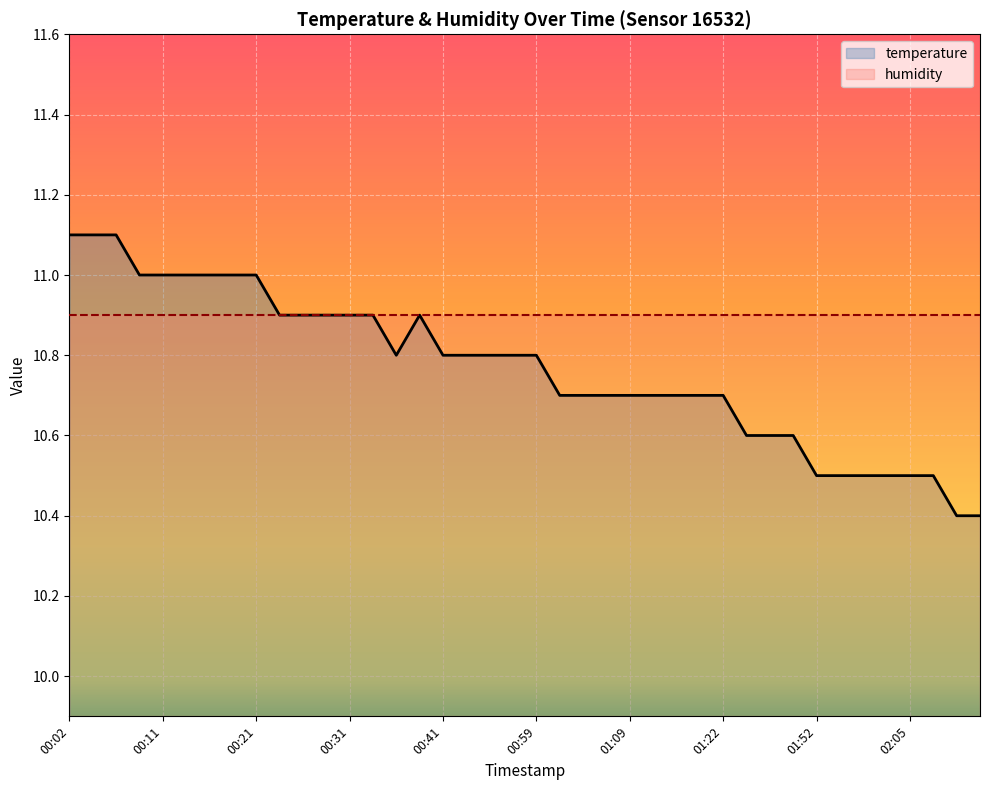

What is the difference between the values at 01:52 and 01:22?

0.2